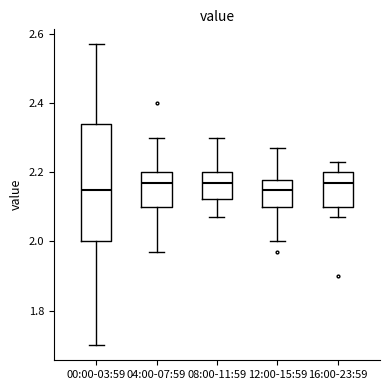

Reading left to right, transcribe this box plot: for each box, give where its median line is, the range the box spans, and where its two whiskers end, as read against the y-axis. The values are not printed on the chart, so give them approximately, as read against the axis.

00:00-03:59: median 2.16, box 2.00 to 2.34, whiskers 1.70 to 2.58
04:00-07:59: median 2.18, box 2.10 to 2.20, whiskers 1.98 to 2.30
08:00-11:59: median 2.18, box 2.12 to 2.20, whiskers 2.08 to 2.30
12:00-15:59: median 2.16, box 2.10 to 2.18, whiskers 2.00 to 2.28
16:00-23:59: median 2.18, box 2.10 to 2.20, whiskers 2.08 to 2.24